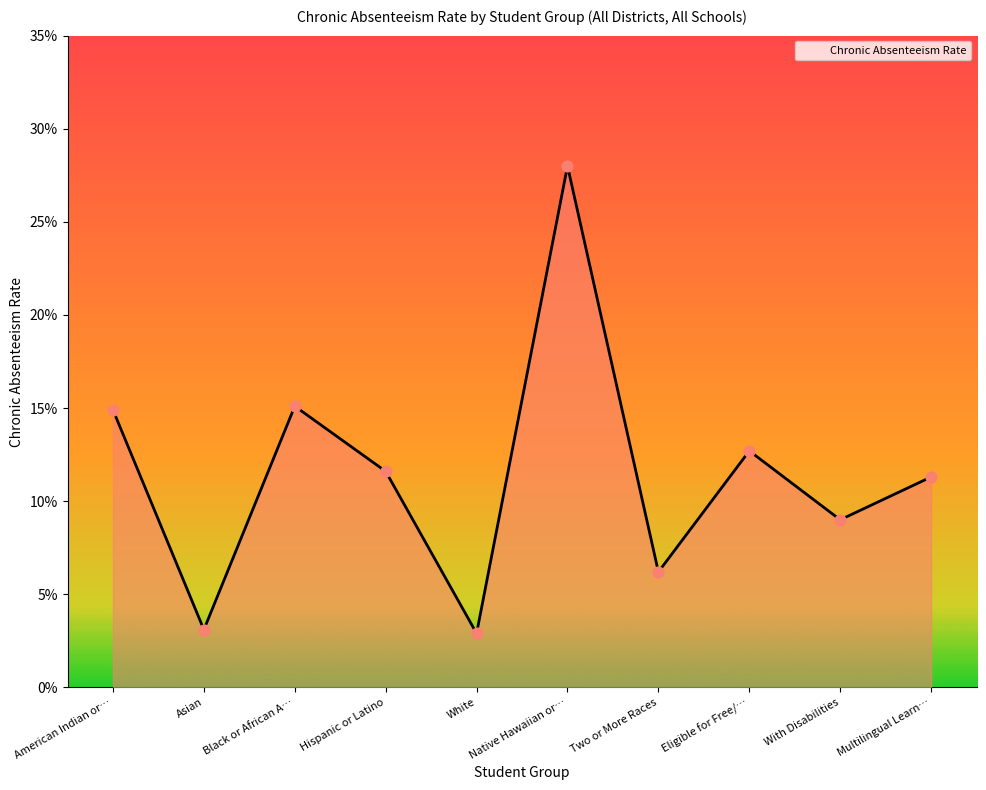

Is this an area chart (filled region under the line)?

Yes